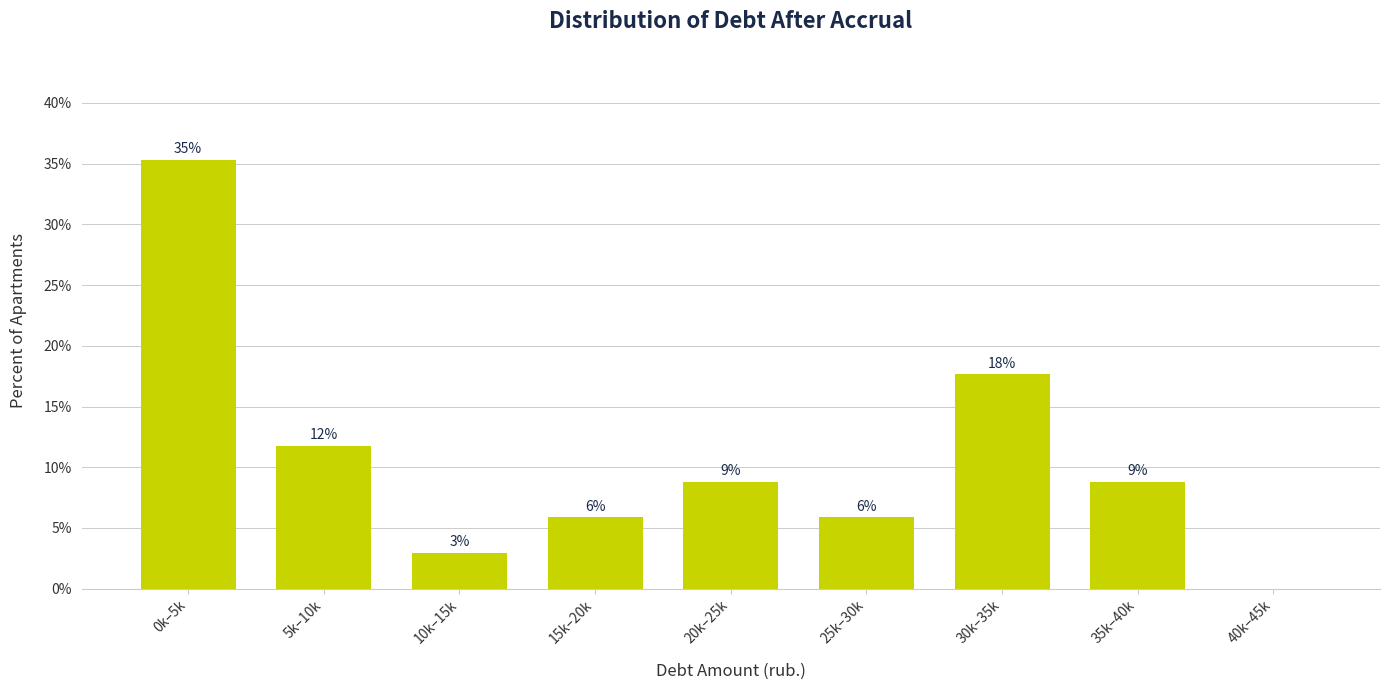

Are the bars horizontal?

No